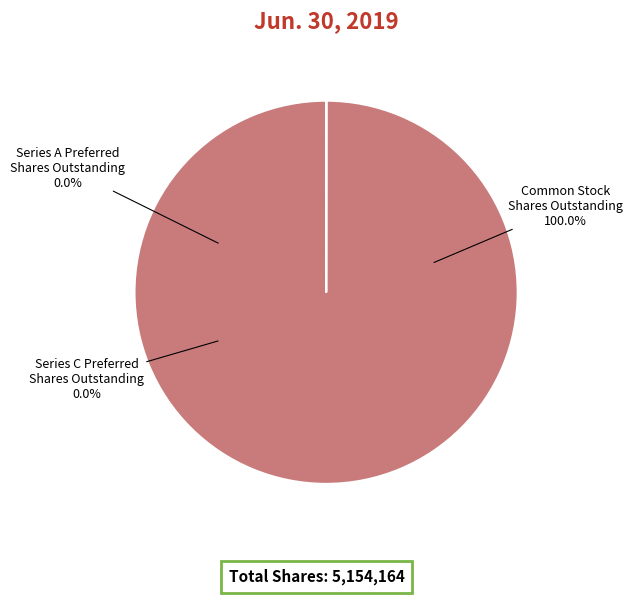

How many segments does this pie chart have?

3